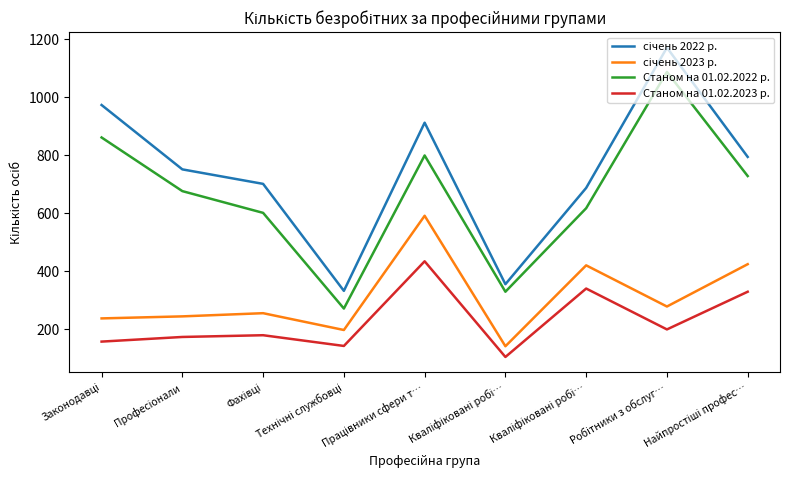

How many lines are shown in the chart?

4